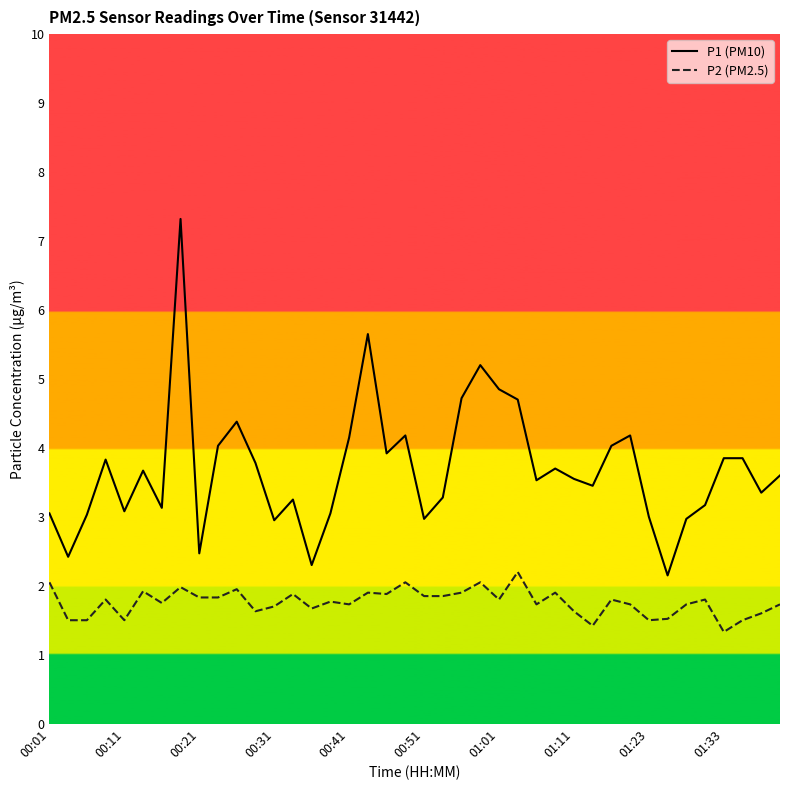

True or false: P1 (PM10) and P2 (PM2.5) intersect in this chart.

False